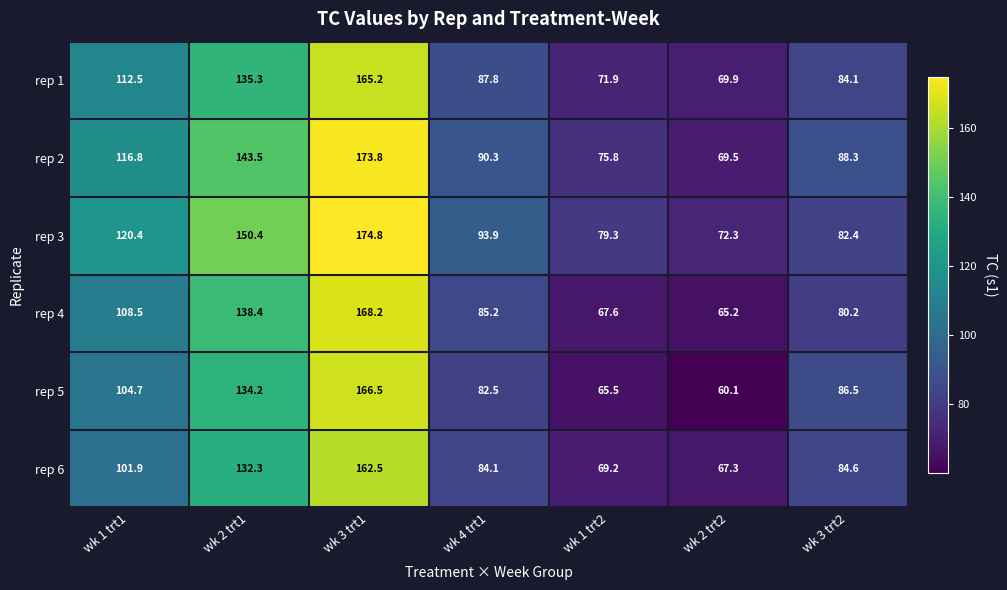

Rank the series at wk 3 trt2 from highest to lowest value.

rep 2, rep 5, rep 6, rep 1, rep 3, rep 4